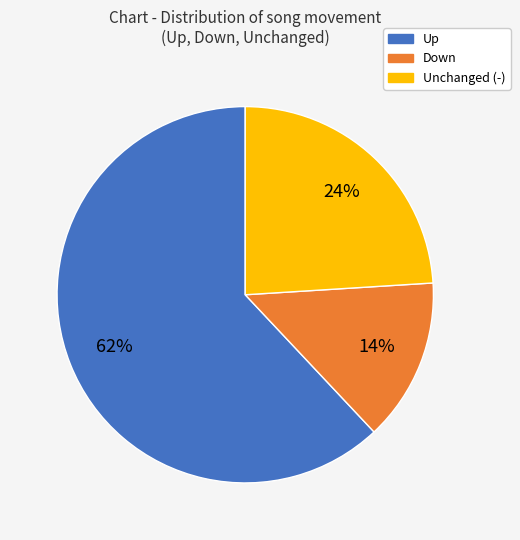

Is there any slice that represents more than half of the pie?

Yes